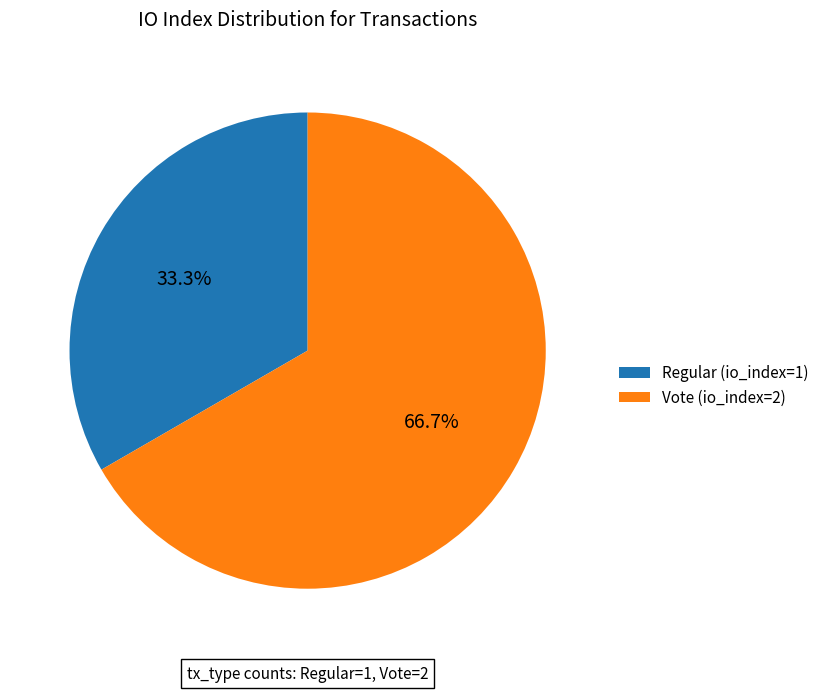

To the nearest percent, what is the difference between the Vote (io_index=2) and Regular (io_index=1) slice percentages?

33%